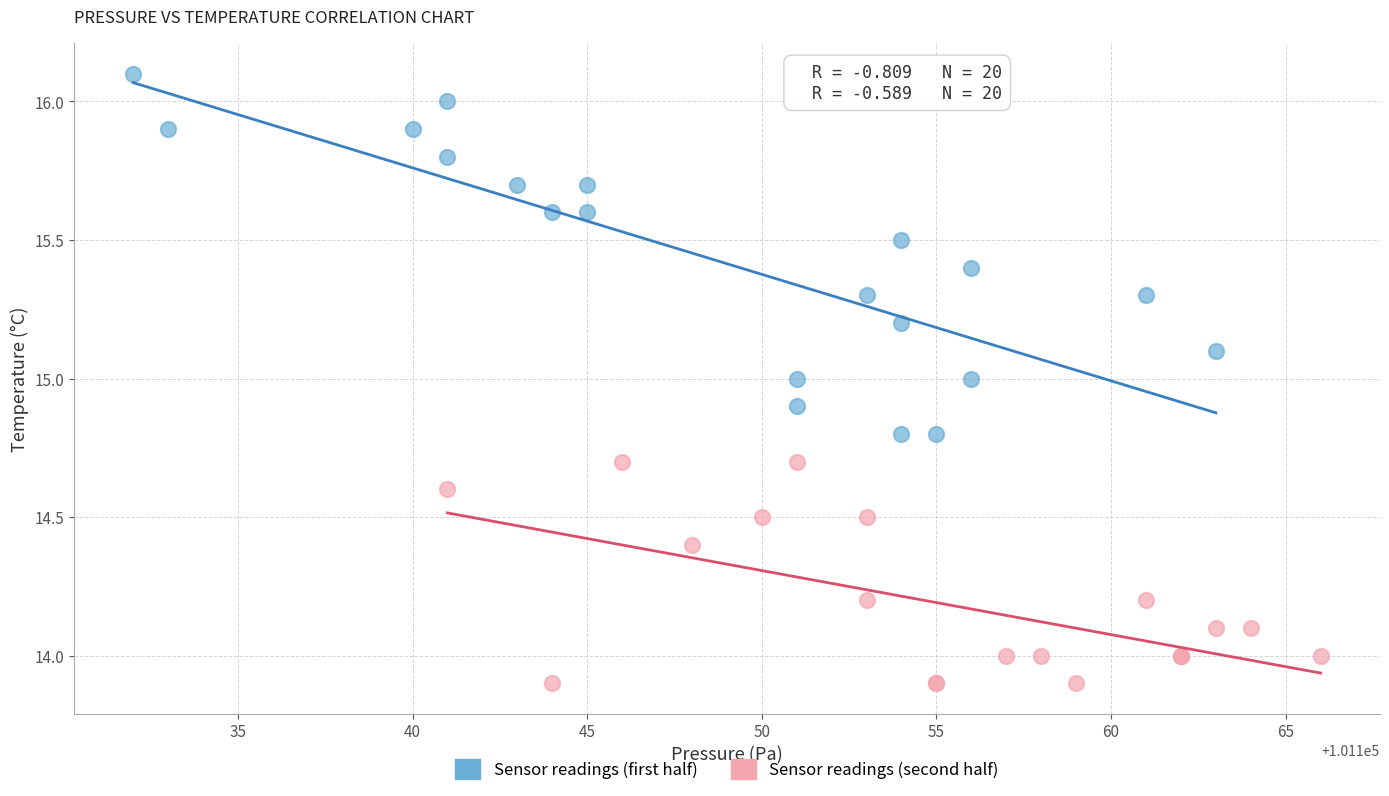

What are all the series names shown in the legend?

Sensor readings (first half), Sensor readings (second half)